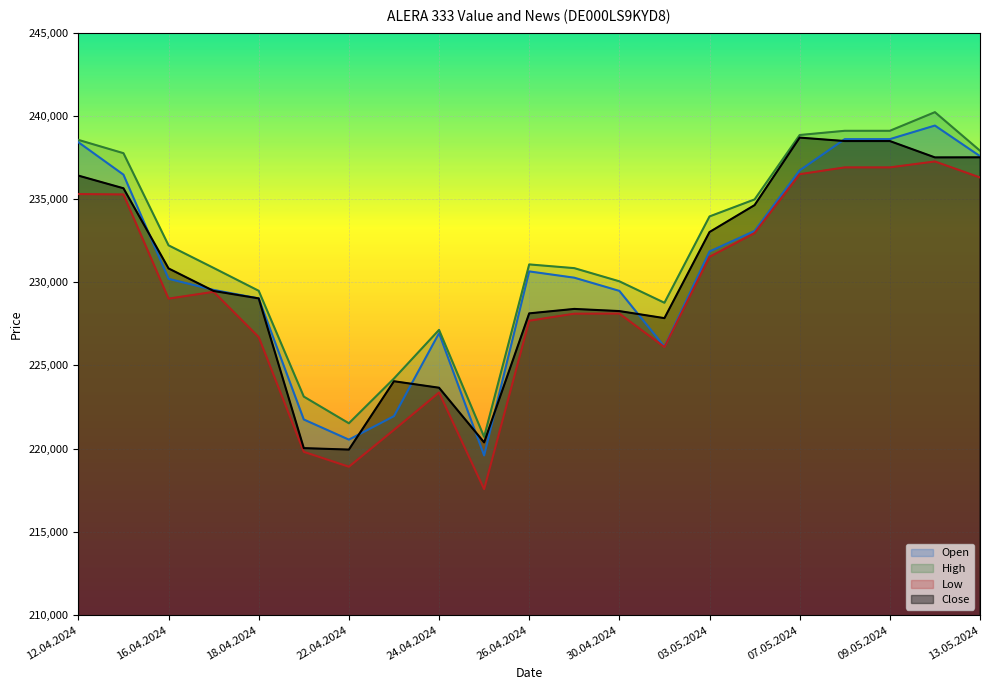

Which series has the widest spread of values?

Open